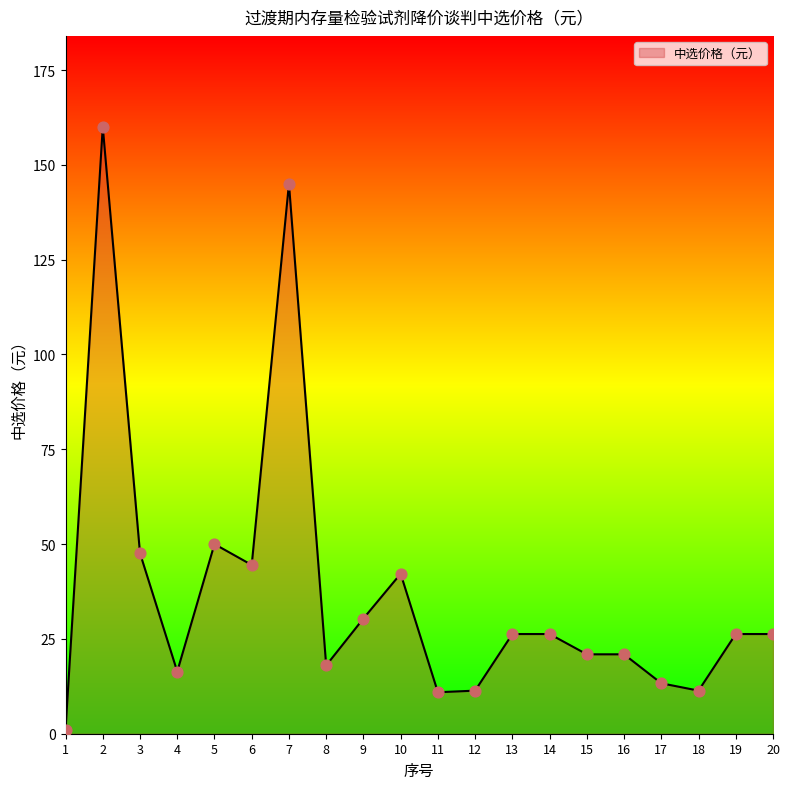

What is the change in value from 10 to 11?

-31.3